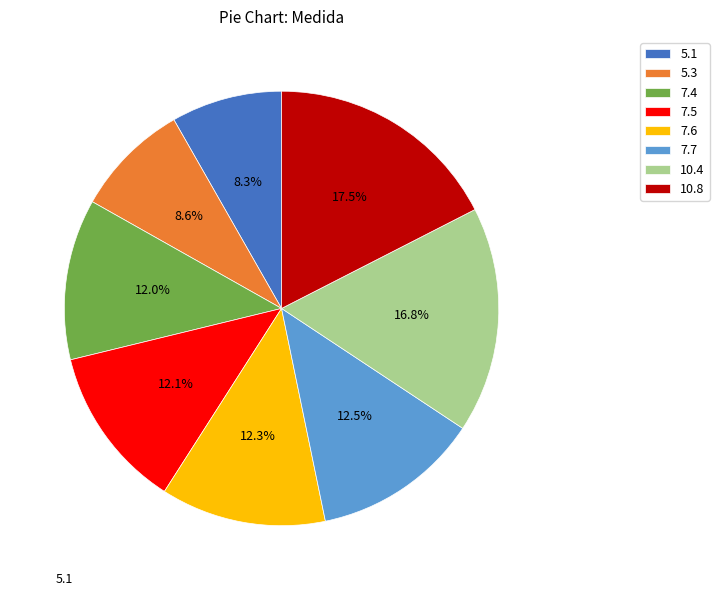

True or false: 7.6 accounts for 12% of the total.

True